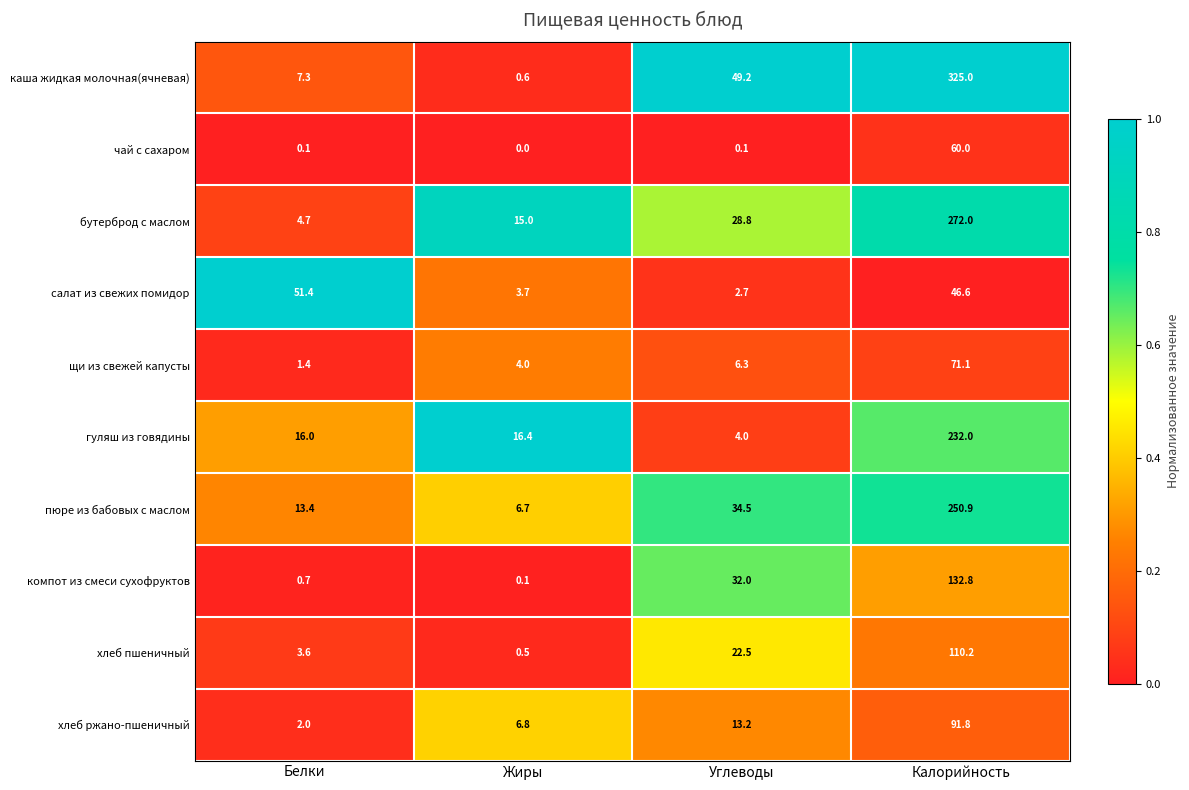

Which series has the largest range (max minus min)?

каша жидкая молочная(ячневая)